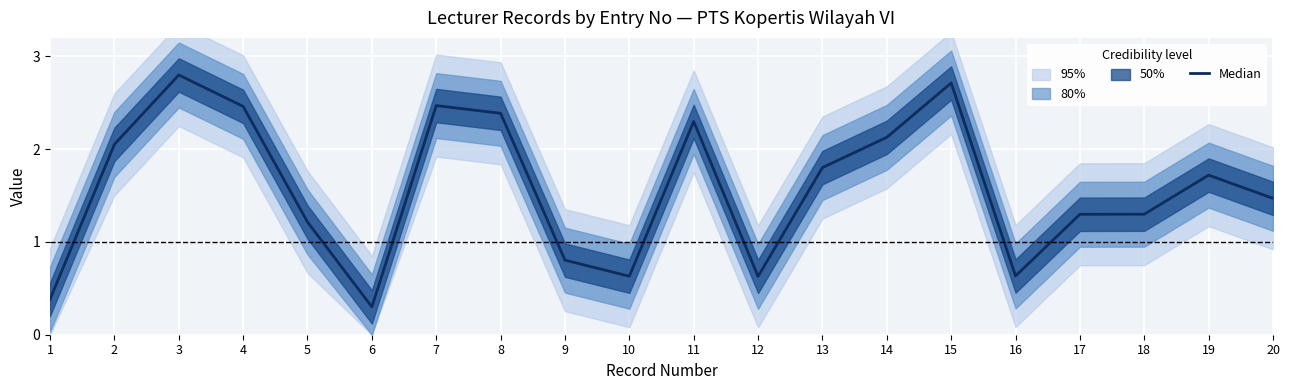

What is the change in value from 9 to 18?

+0.5